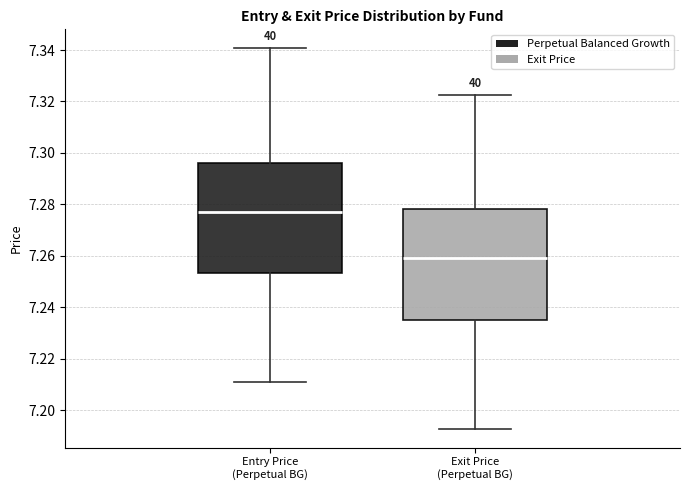

Where does the upper whisker of the box for Entry Price (Perpetual BG) end on the y-axis? The values are not printed on the chart, so give them approximately, as read against the axis.

7.340